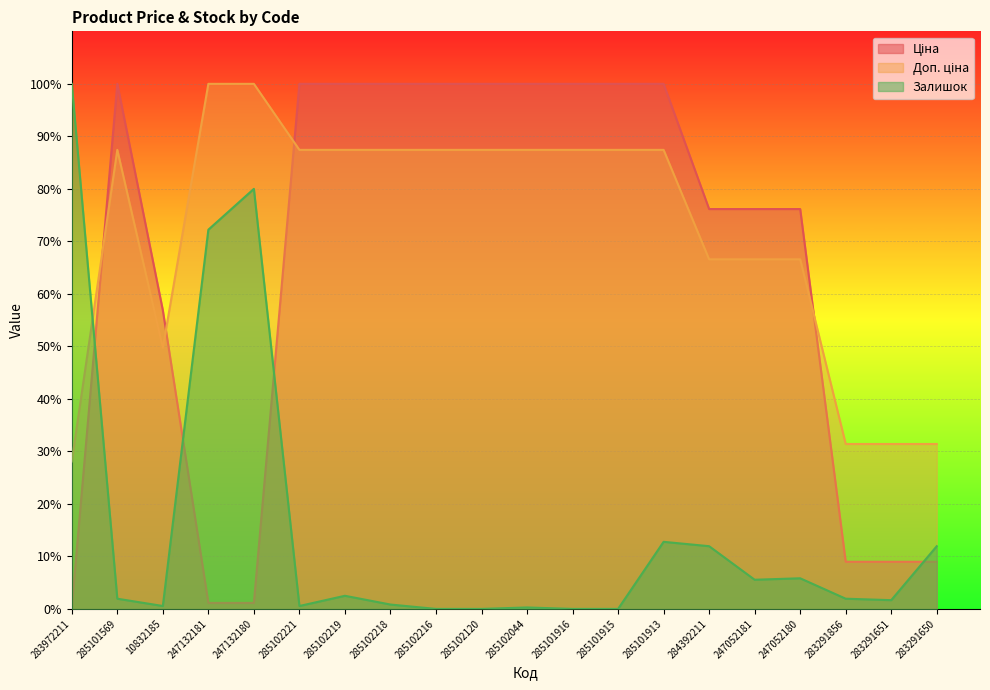

How many data points does each series have?

20